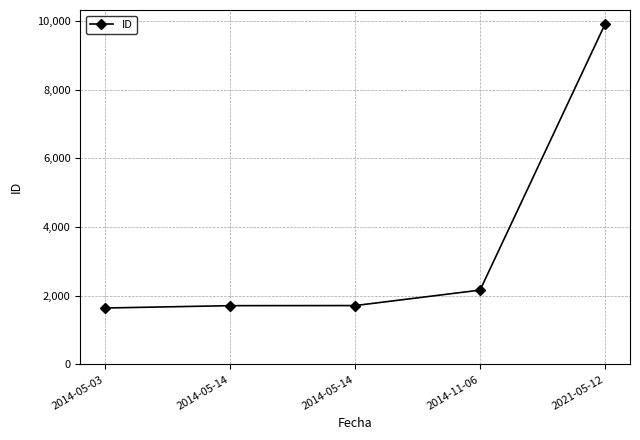

How many values are below 1715?

2